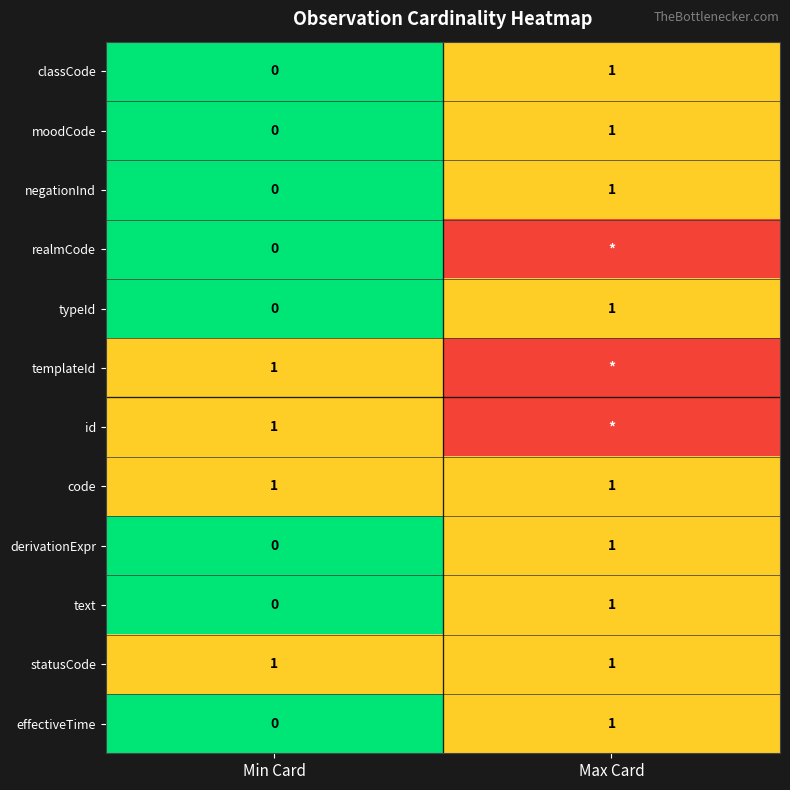

List the labels in order of derivationExpr value, smallest first.

Min Card, Max Card